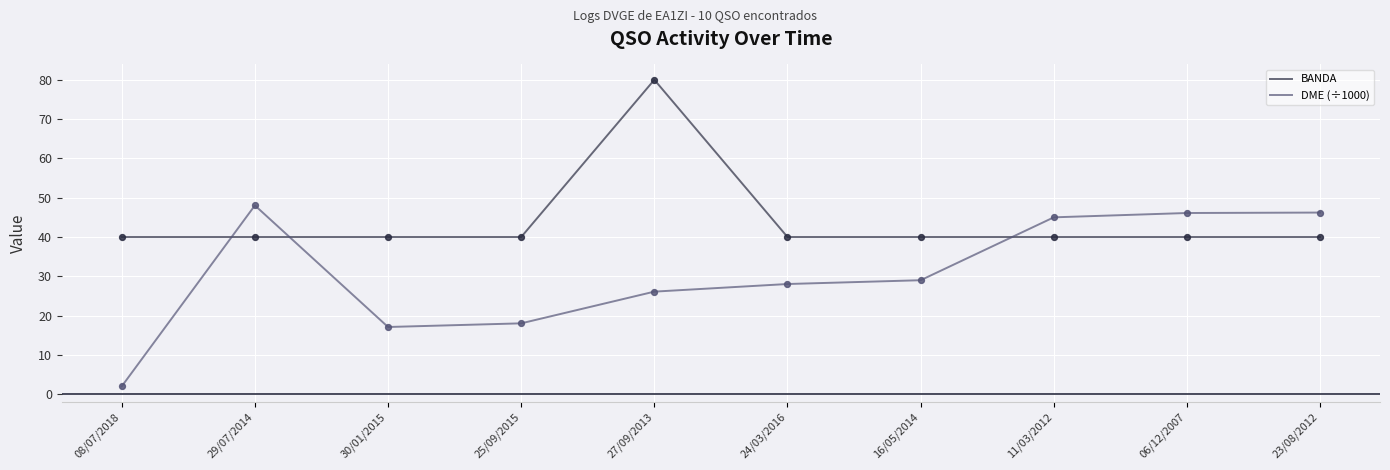

At which category is the sum across all series the highest?

27/09/2013